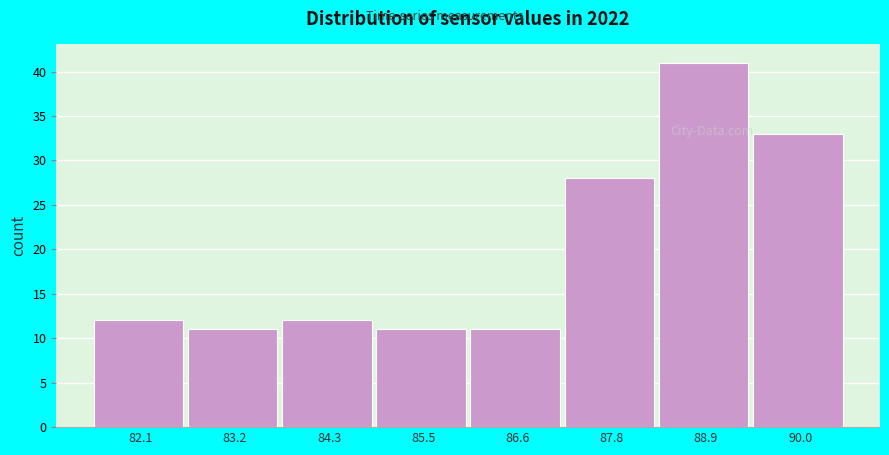

Which range on the x-axis has the tallest bar?

88.4 to 89.4